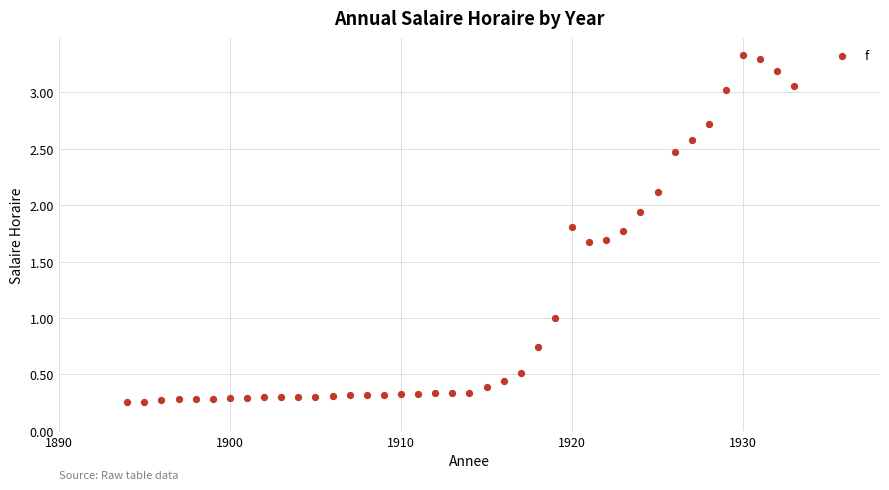

What is the range of X values (max minus min)?

39.0